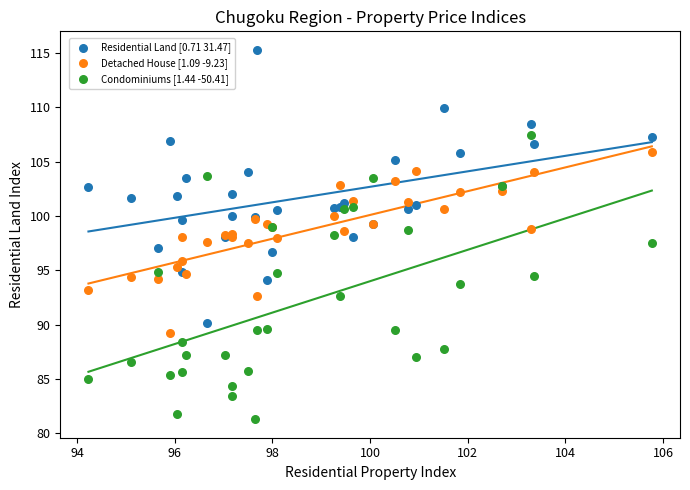

Which series has the widest spread of Y values?

Condominiums [1.44 -50.41]